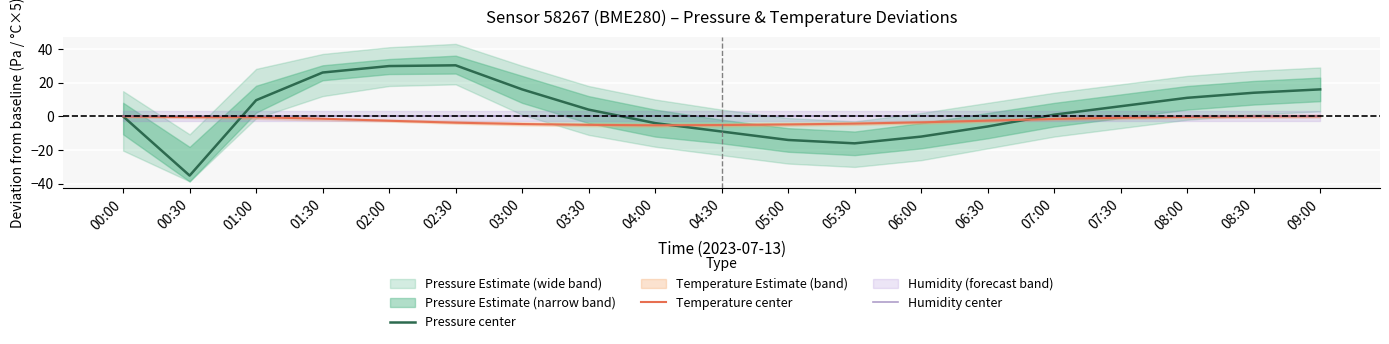

What is the difference between the second highest and second lowest values in the Temperature center series?

5.2